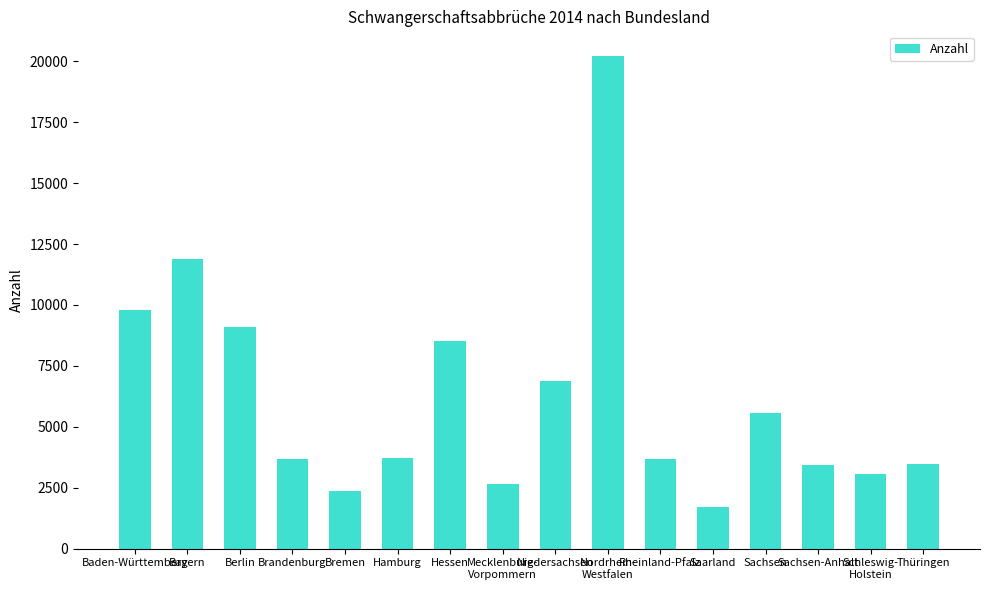

What is the label of the 4th bar from the right?

Sachsen